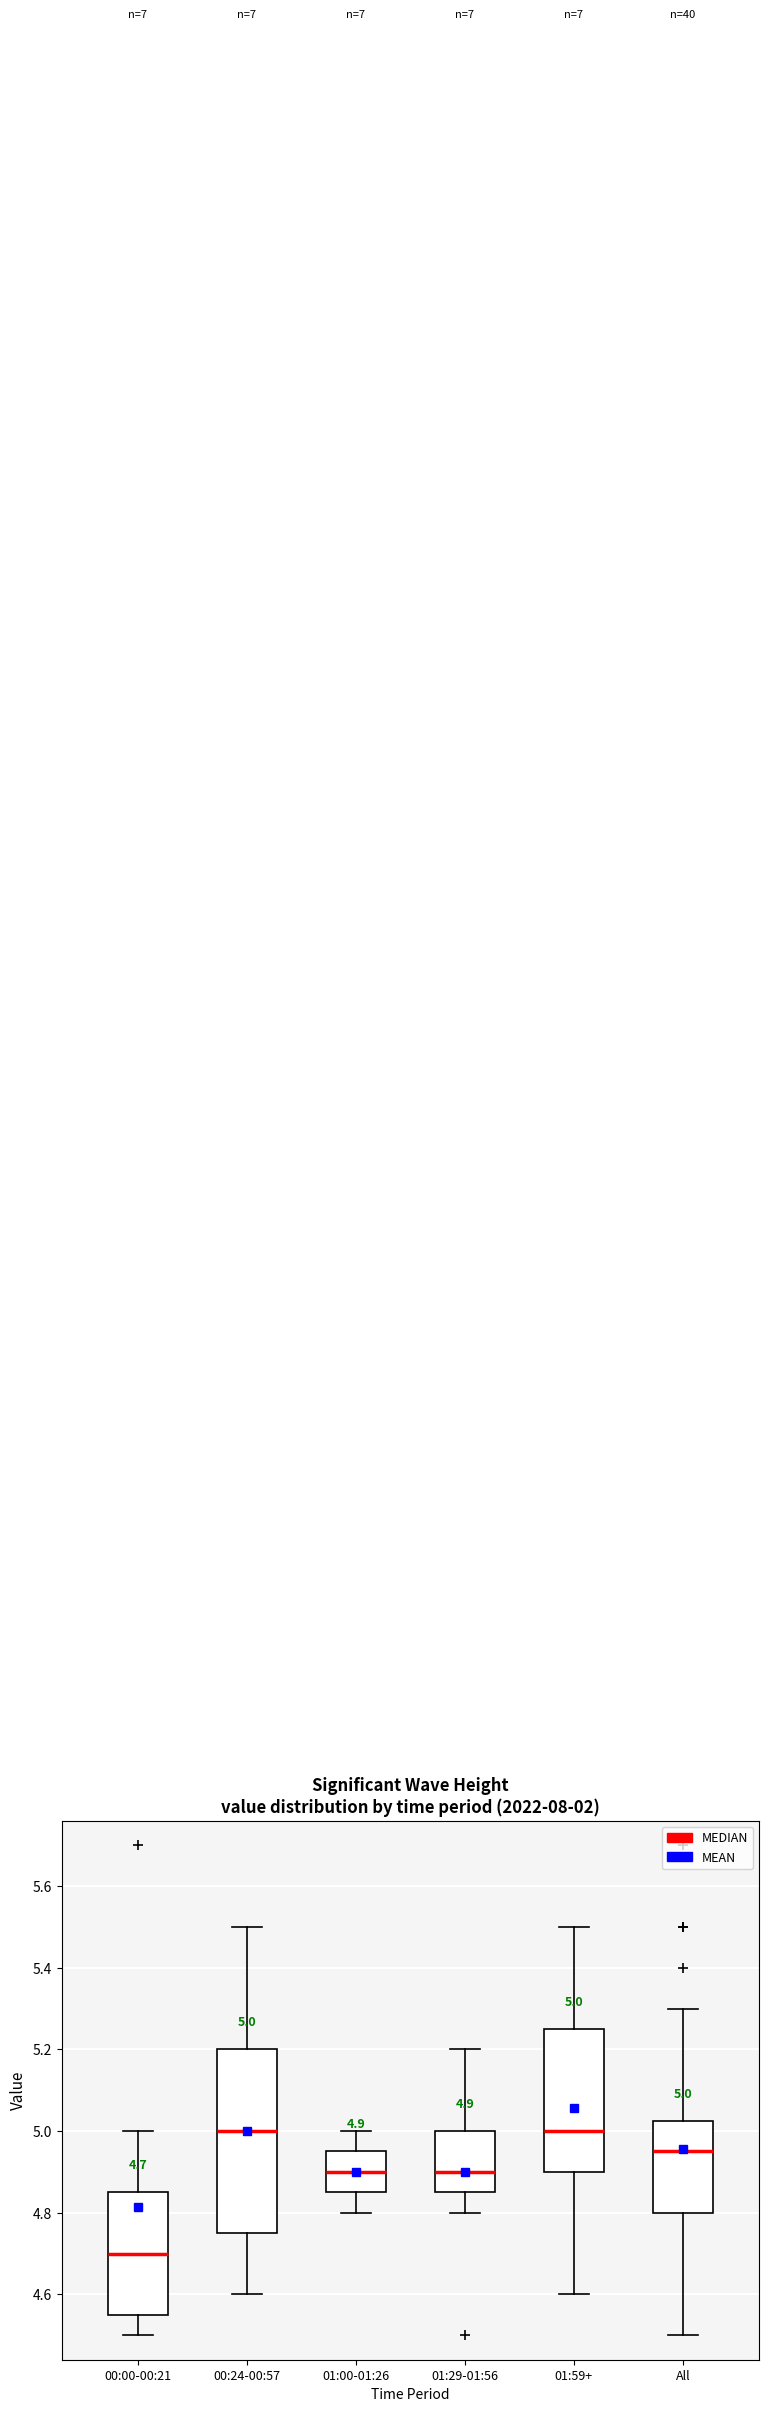

Comparing the boxes themselves (not the whiskers), which one is the tallest?

00:24-00:57